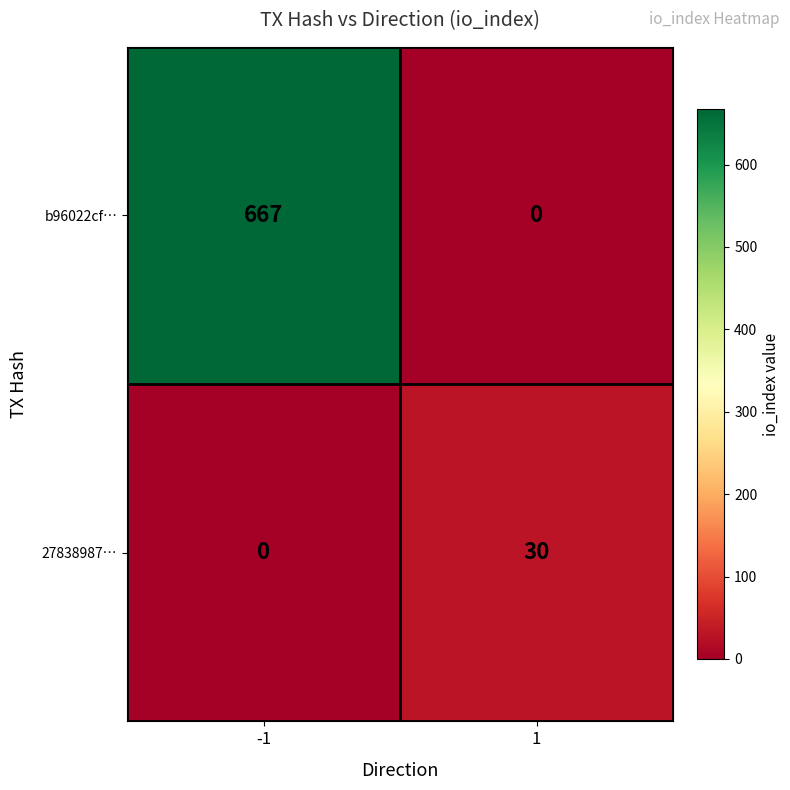

What is the maximum value for b96022cf…?

667